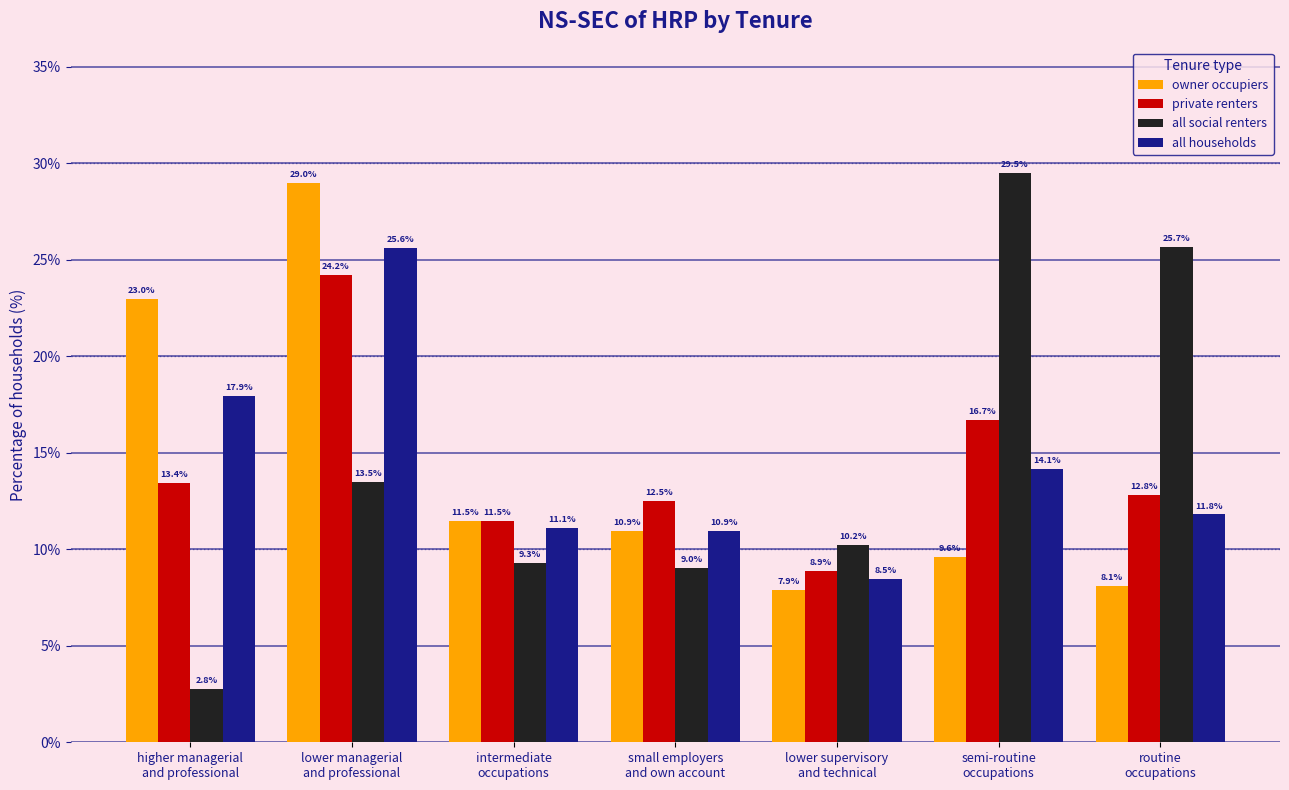

What is the sum of the owner occupiers values at semi-routine
occupations and lower managerial
and professional?

38.6